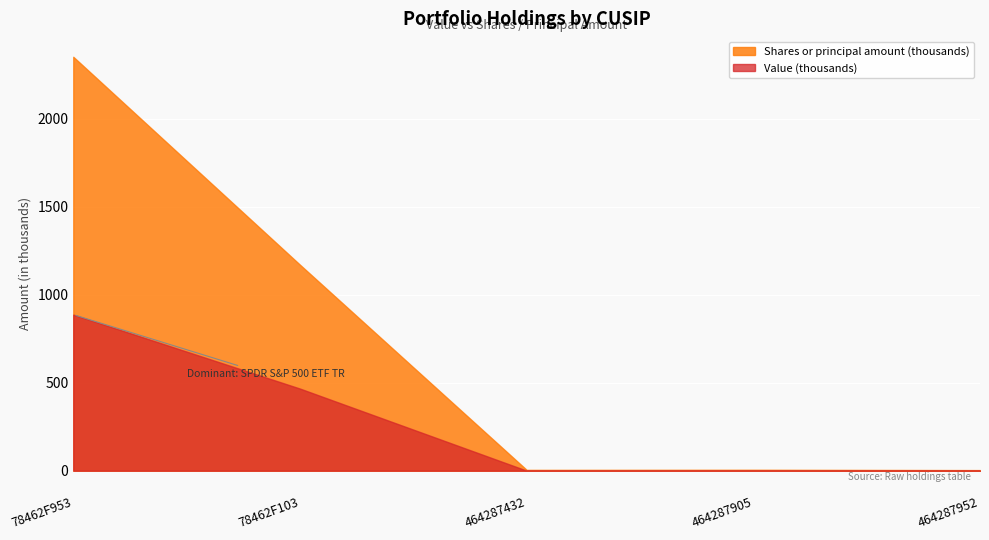

Which series has the largest range (max minus min)?

Shares or principal amount (thousands)